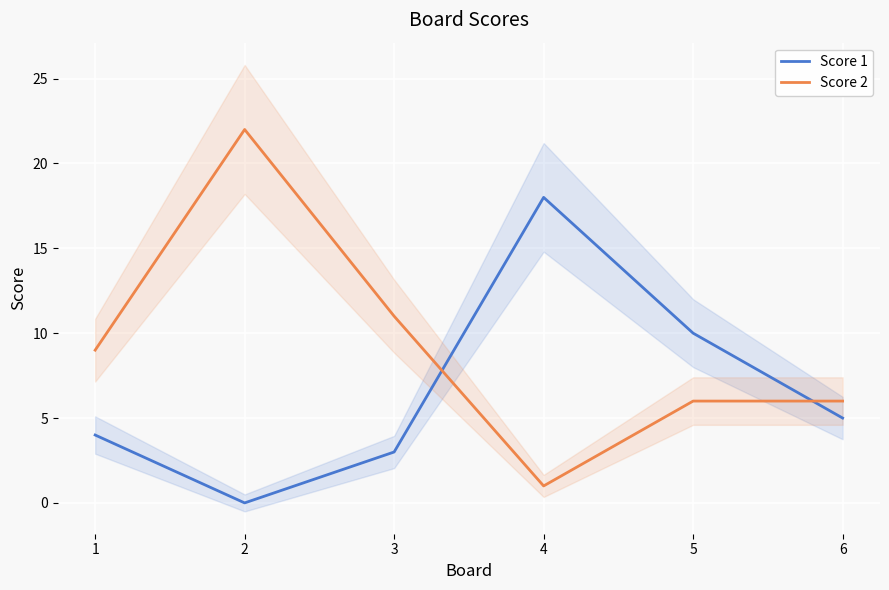

The value of Score 2 at 4 is 2. True or false?

False